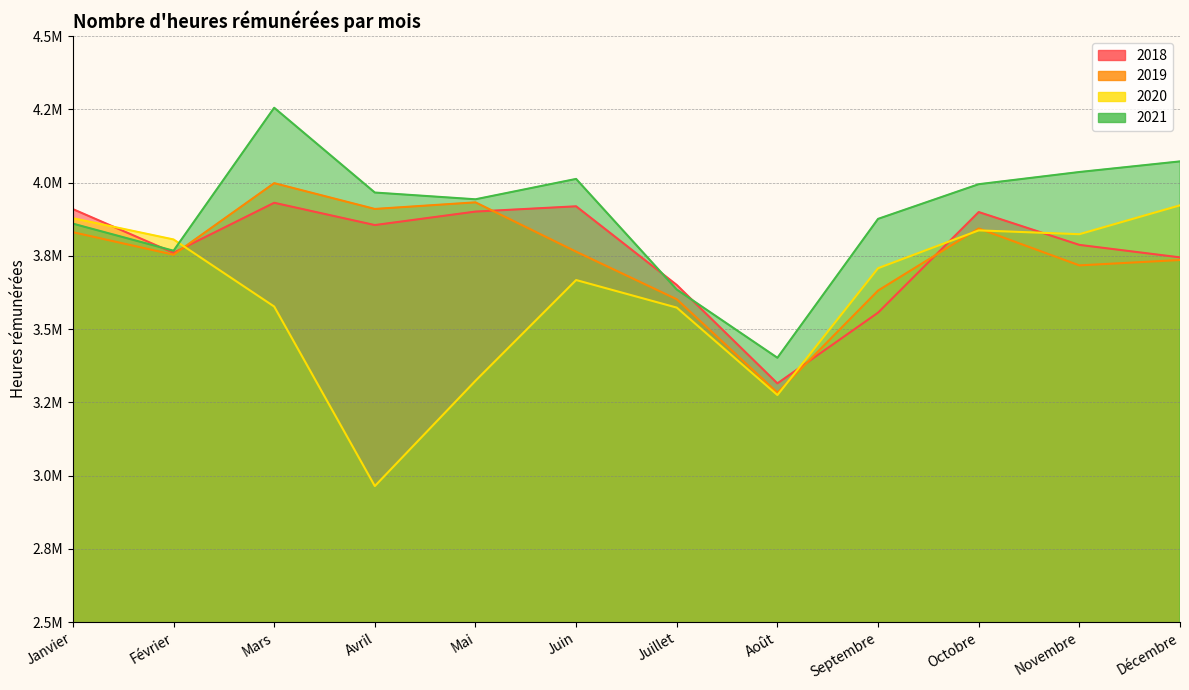

Which series has the largest range (max minus min)?

2020